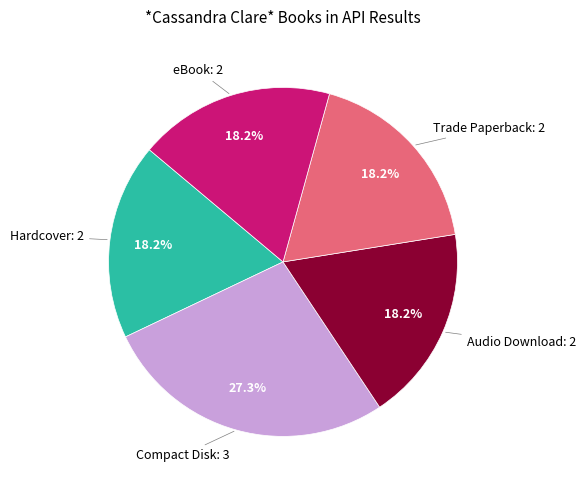

Does any single category account for the majority?

No